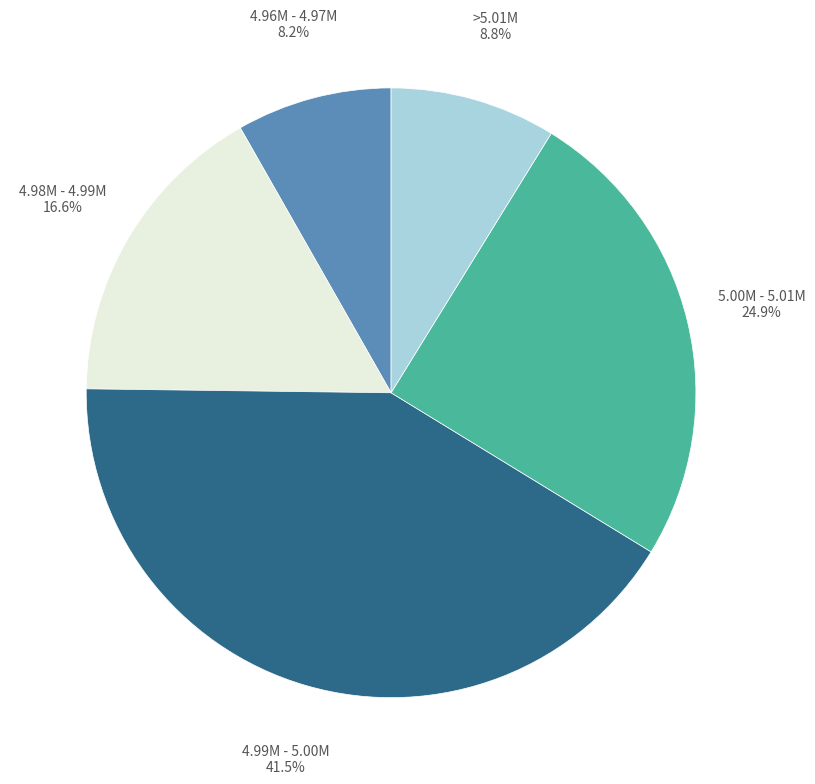

Count the number of slices in the pie.

5